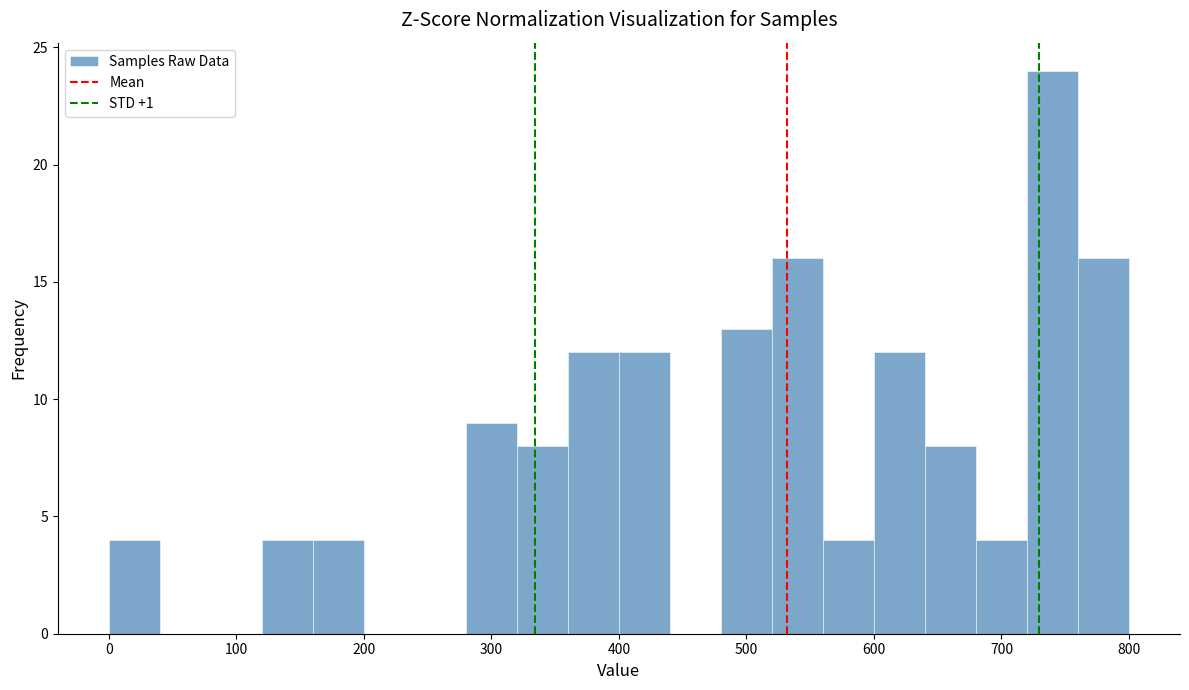

Which range on the x-axis has the tallest bar?

720 to 760